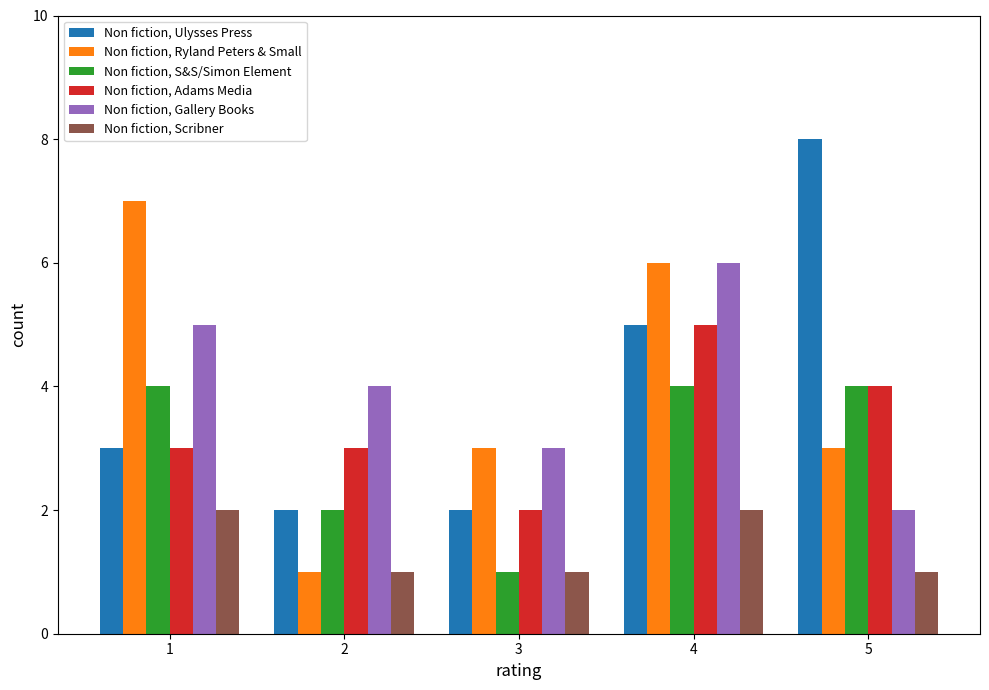

The Non fiction, Ulysses Press series shows 5 at 4. True or false?

True